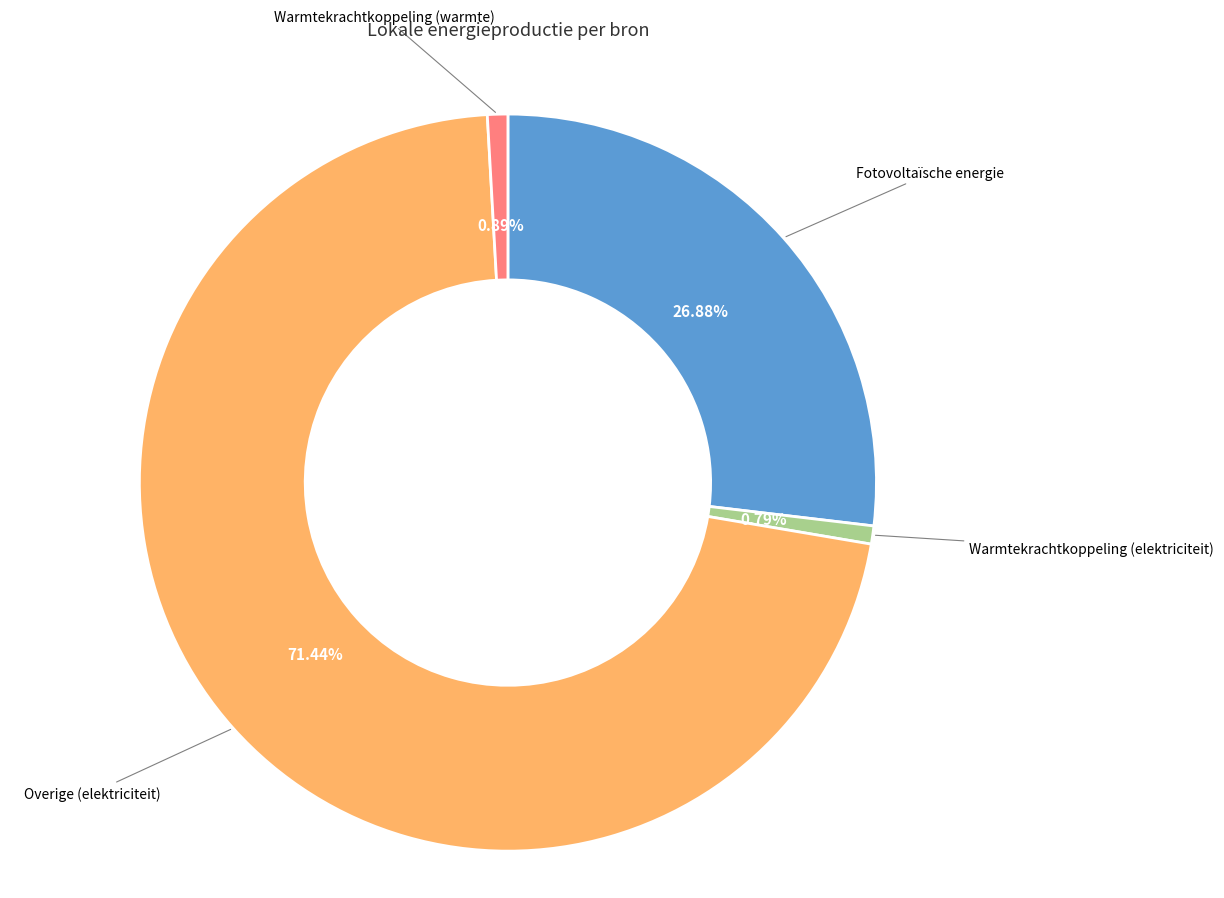

To the nearest percent, what is the average slice percentage?

25%